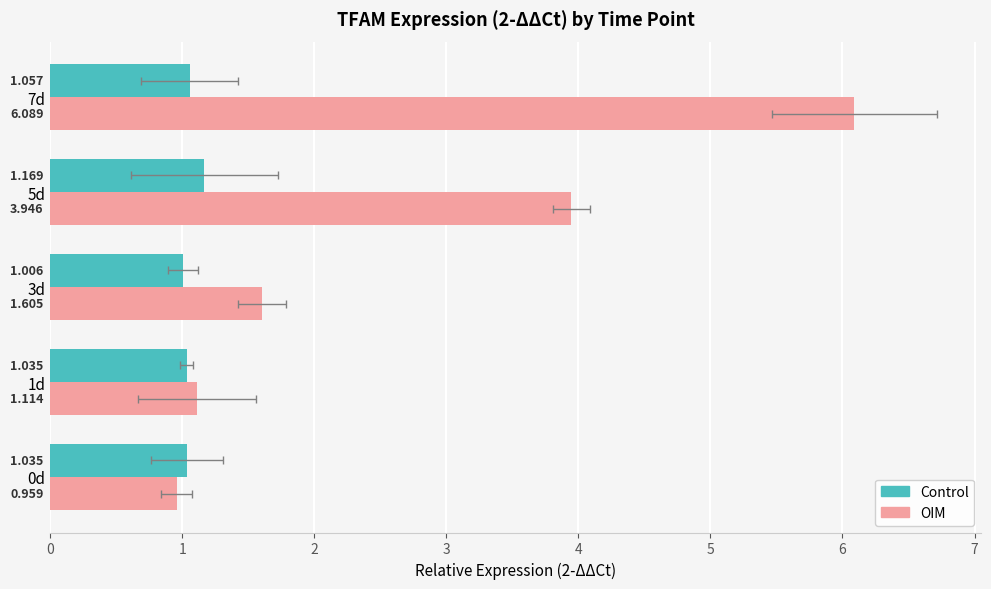

What is the lowest value of the OIM series?

1.0